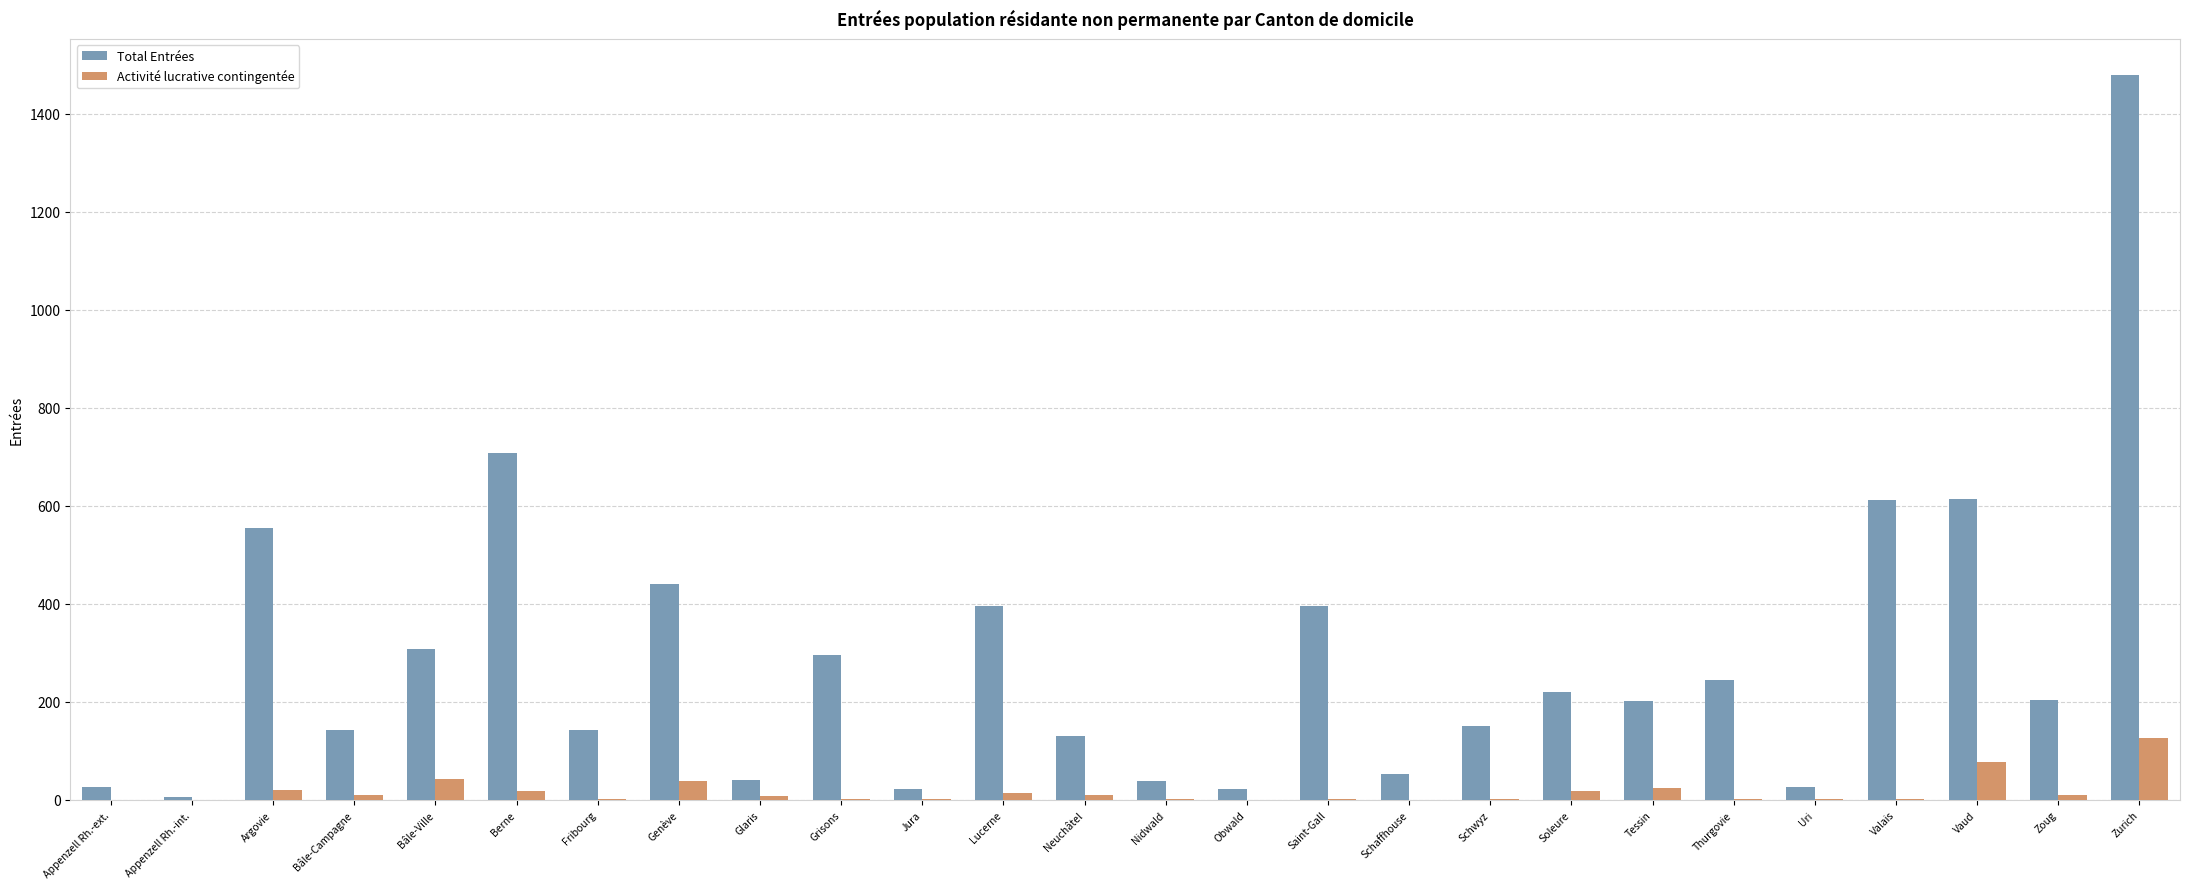

At which category is the sum across all series the highest?

Zurich